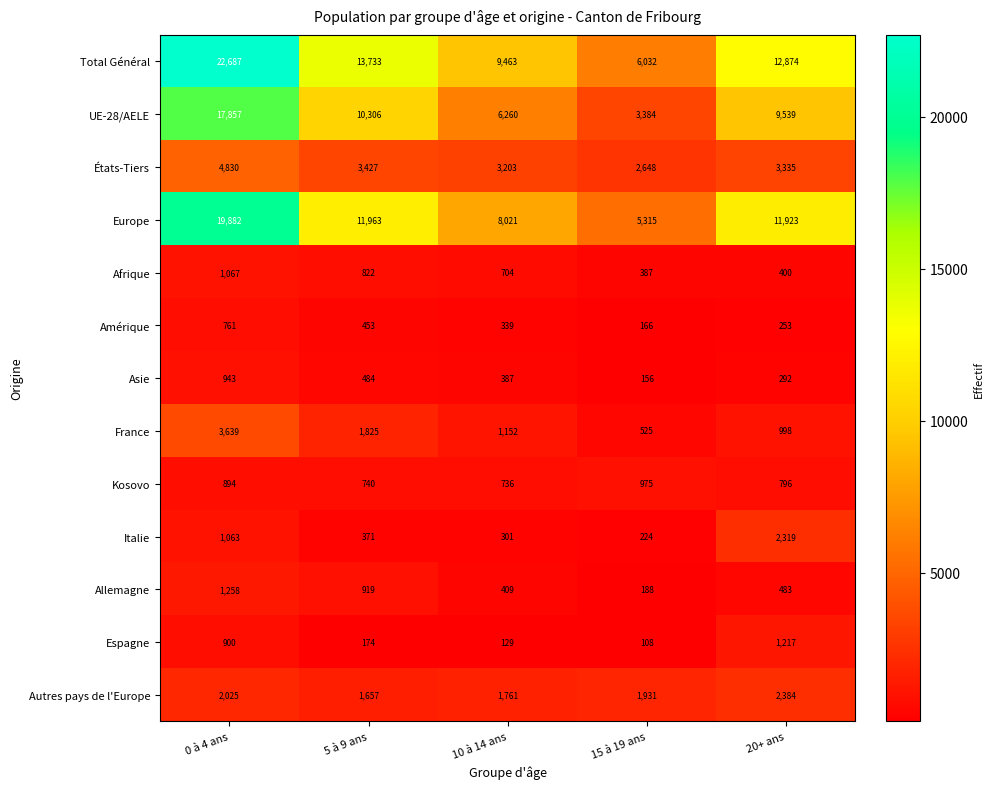

How many categories are shown in the chart?

5